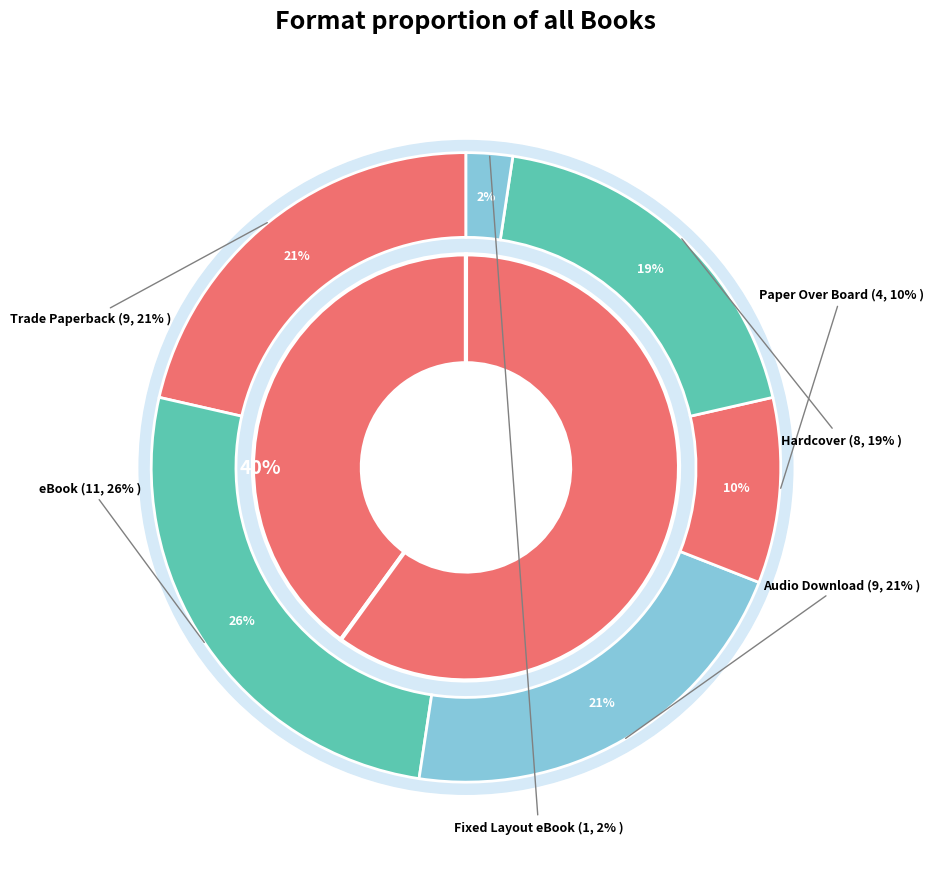

Which category has the smallest portion of the pie?

Fixed Layout eBook